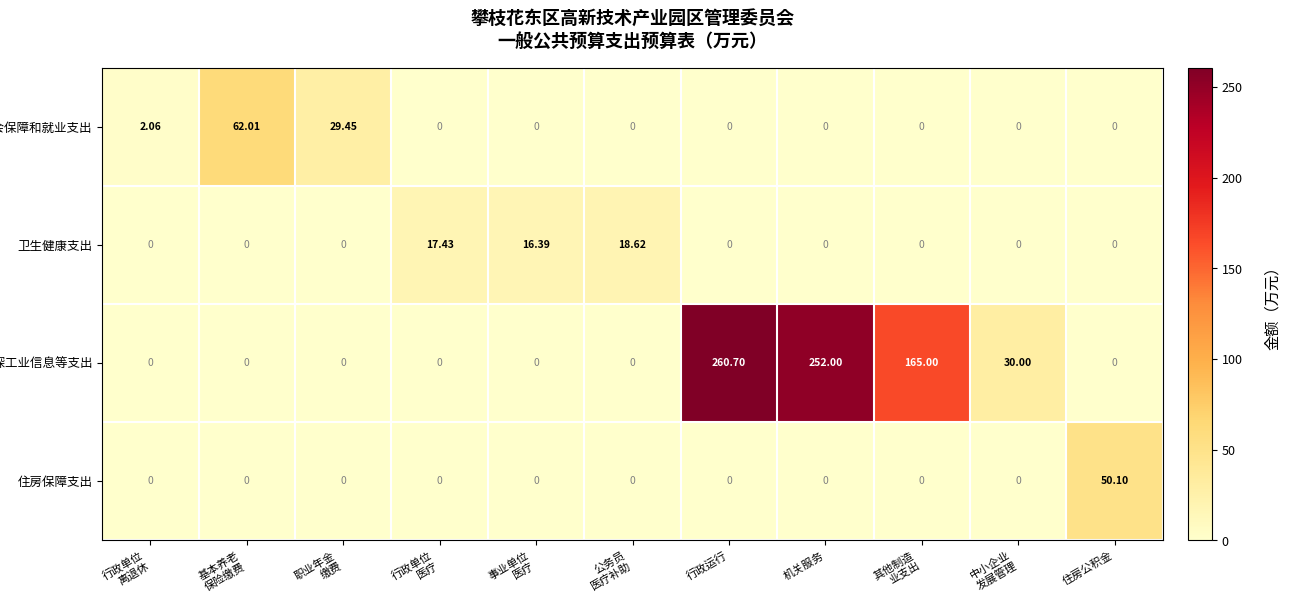

Rank the series by their maximum value, from lowest to highest.

卫生健康支出, 住房保障支出, 社会保障和就业支出, 资源勘探工业信息等支出